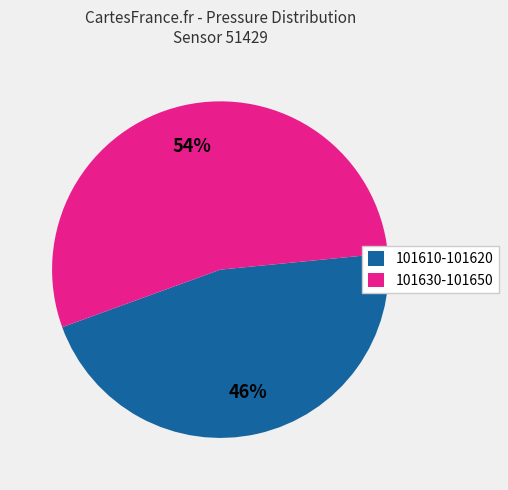

How many segments does this pie chart have?

2